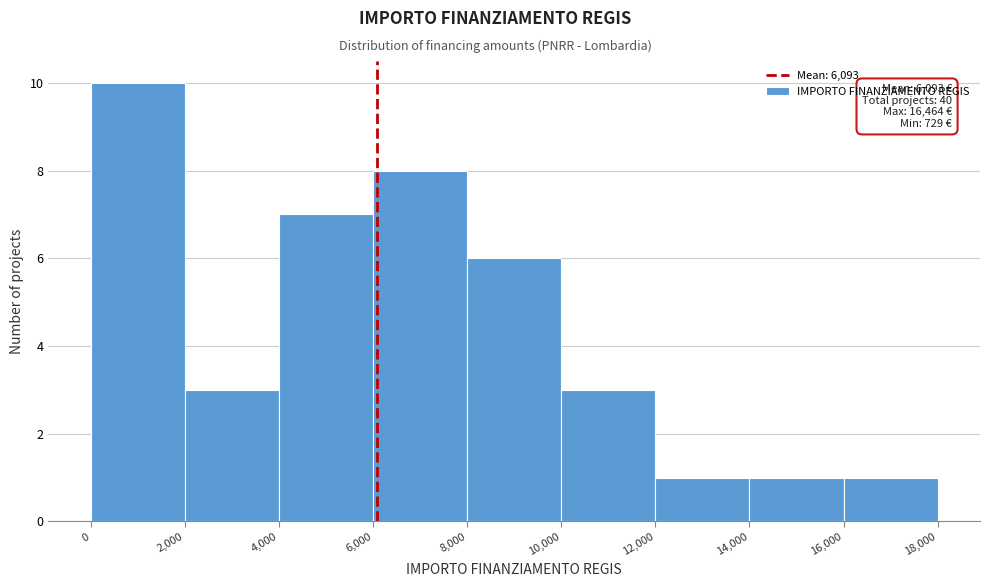

Which range on the x-axis has the tallest bar?

0 to 2,000